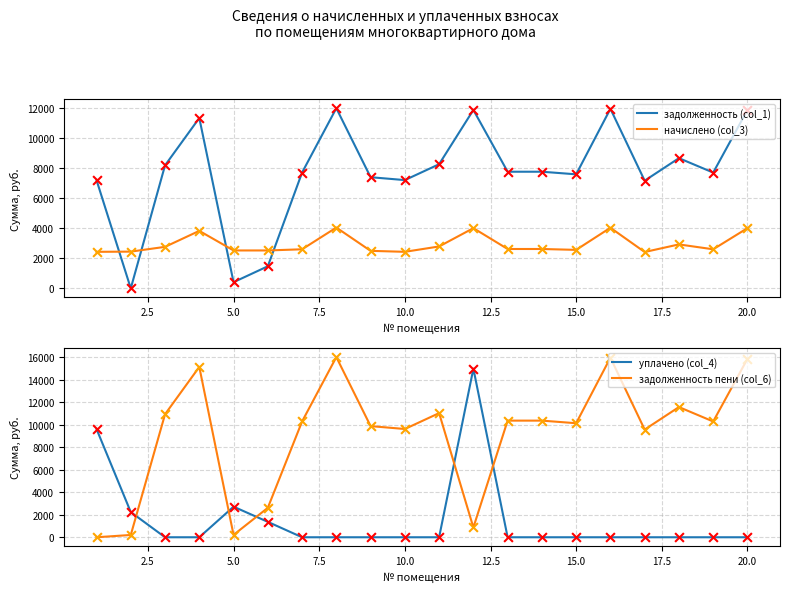

Which series has the largest total across all categories?

задолженность пени (col_6)